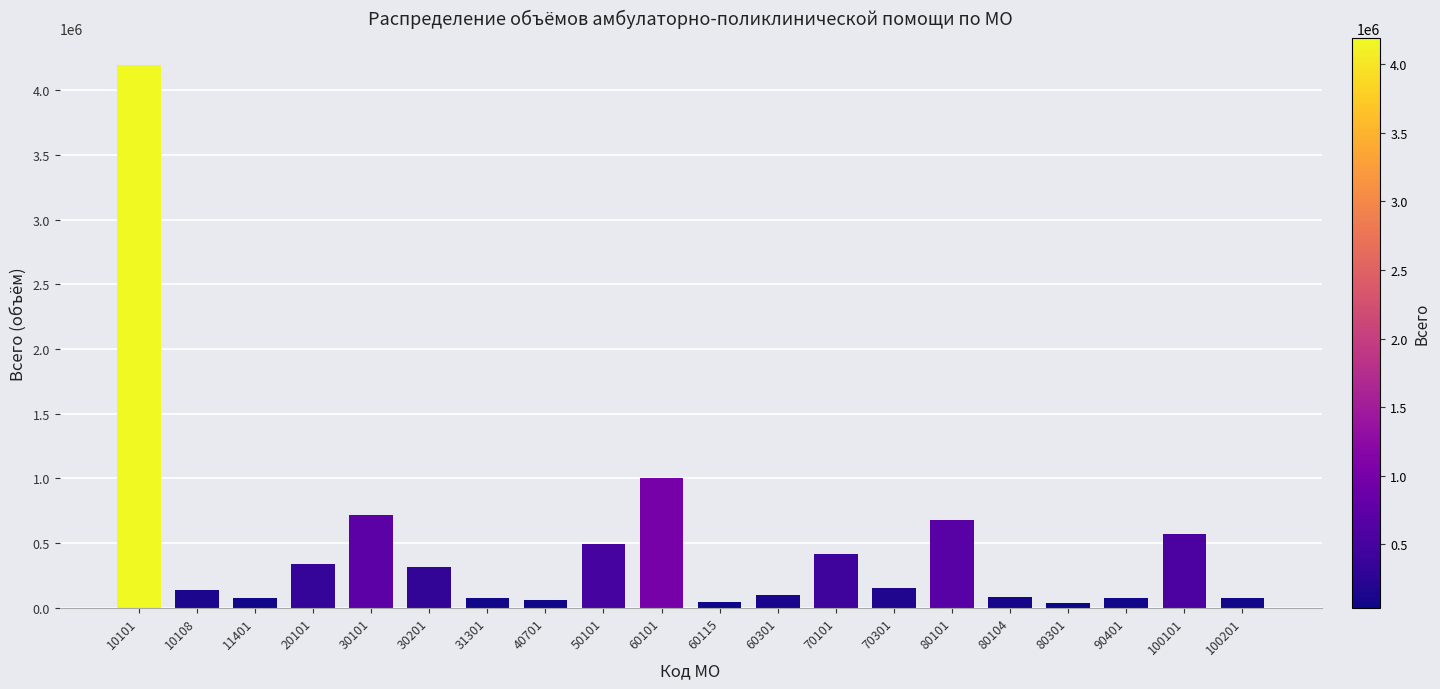

What is the smallest value displayed?

34843.1